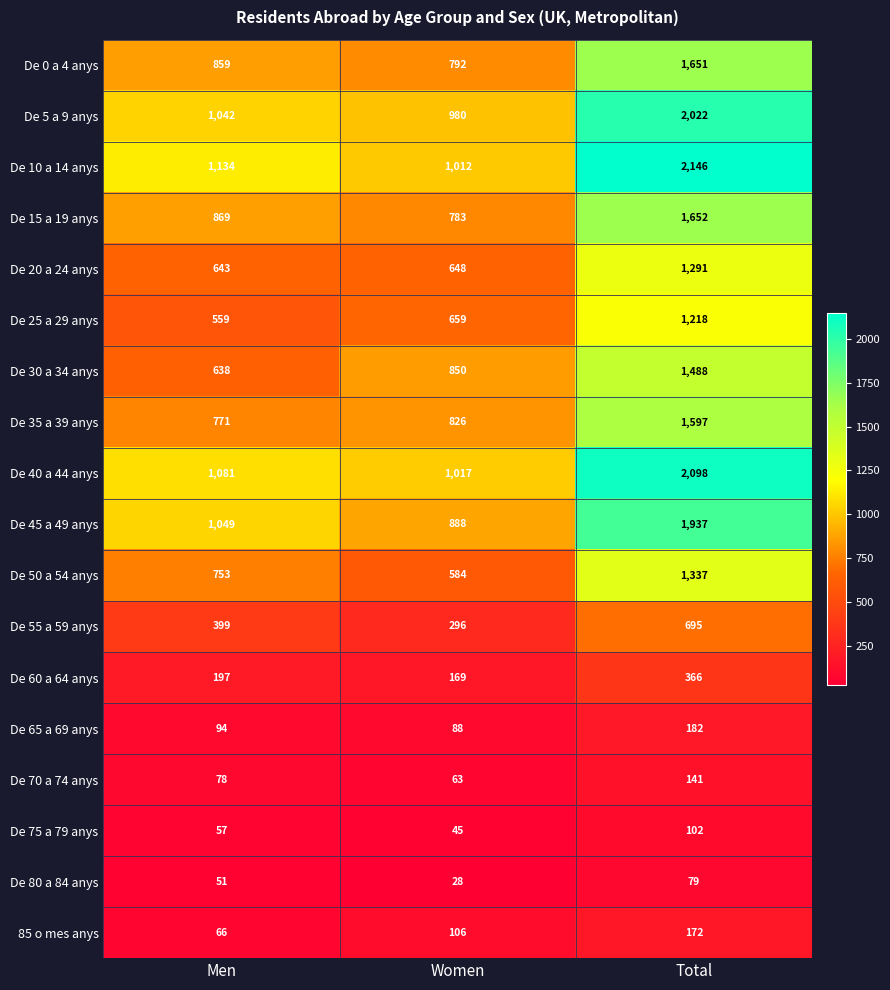

What is the greatest value displayed?

2146